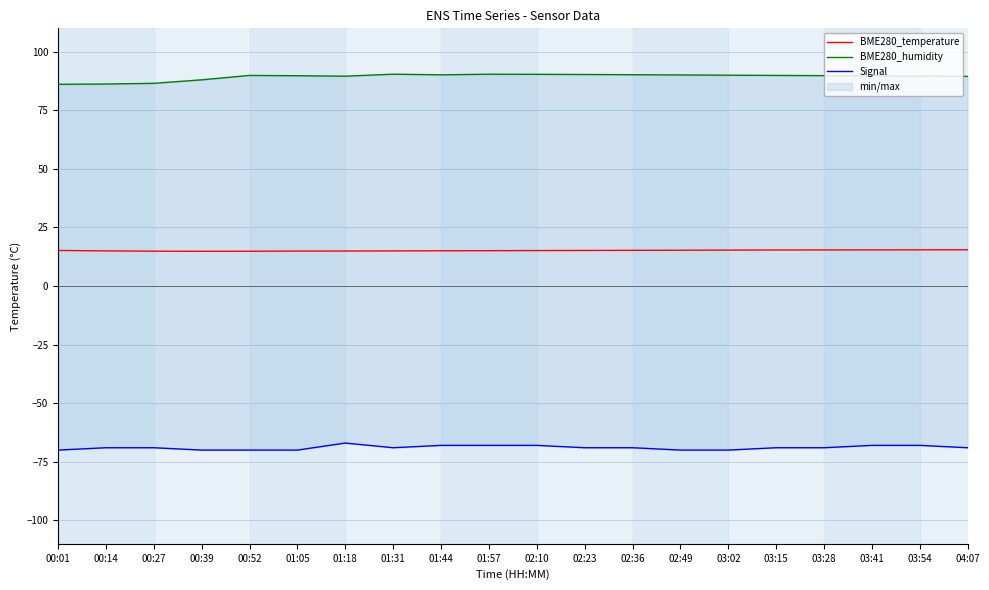

Which series changed the most between 01:57 and 03:54?

BME280_humidity